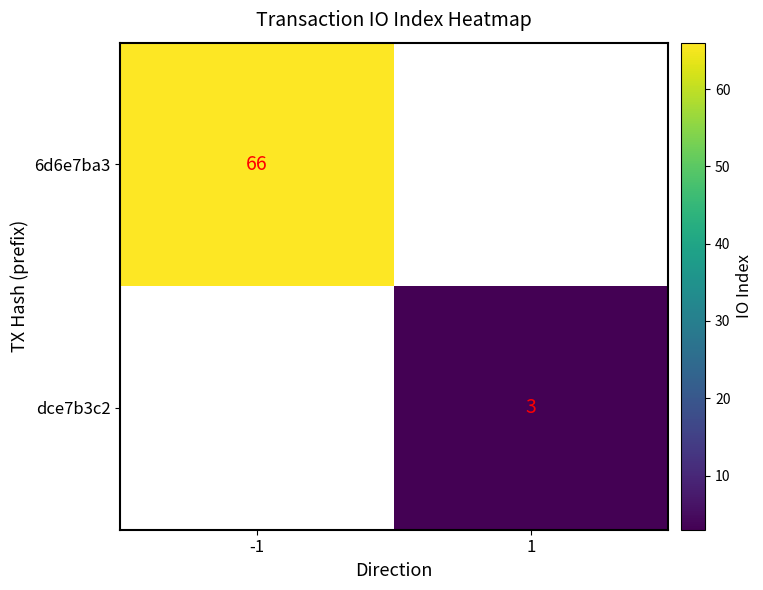

The 6d6e7ba3 series shows 102.2 at -1. True or false?

False